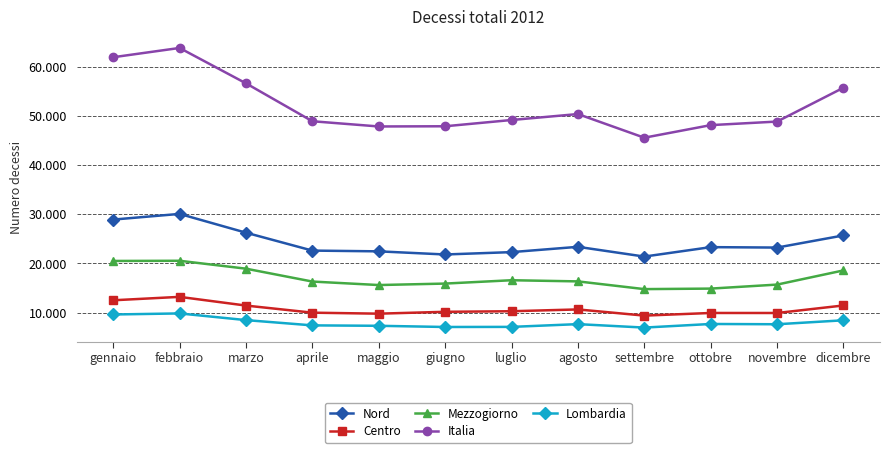

Reading left to right, transcribe all the data shown in this chart.

Nord: gennaio=28919	febbraio=30074	marzo=26257	aprile=22613	maggio=22460	giugno=21823	luglio=22303	agosto=23379	settembre=21397	ottobre=23316	novembre=23229	dicembre=25698
Centro: gennaio=12509	febbraio=13204	marzo=11435	aprile=9988	maggio=9787	giugno=10167	luglio=10280	agosto=10649	settembre=9392	ottobre=9928	novembre=9923	dicembre=11456
Mezzogiorno: gennaio=20506	febbraio=20543	marzo=18937	aprile=16317	maggio=15608	giugno=15906	luglio=16586	agosto=16351	settembre=14780	ottobre=14884	novembre=15701	dicembre=18583
Italia: gennaio=61934	febbraio=63821	marzo=56629	aprile=48918	maggio=47855	giugno=47896	luglio=49169	agosto=50379	settembre=45569	ottobre=48128	novembre=48853	dicembre=55737
Lombardia: gennaio=9620	febbraio=9837	marzo=8478	aprile=7405	maggio=7320	giugno=7078	luglio=7099	agosto=7659	settembre=6957	ottobre=7690	novembre=7635	dicembre=8440